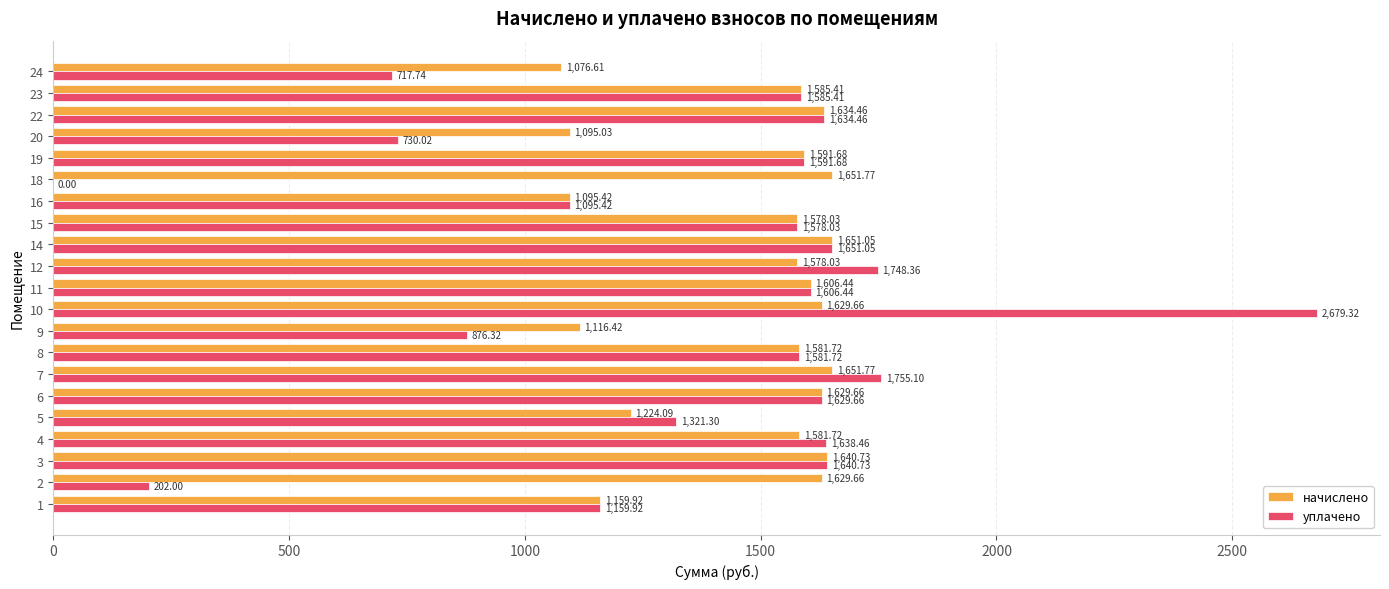

Which series has the largest total across all categories?

начислено